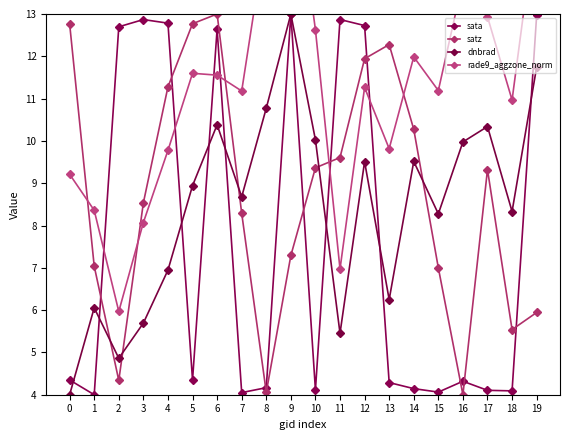

Is the value of satz at 14 greater than the value of rade9_aggzone_norm at 15?

No